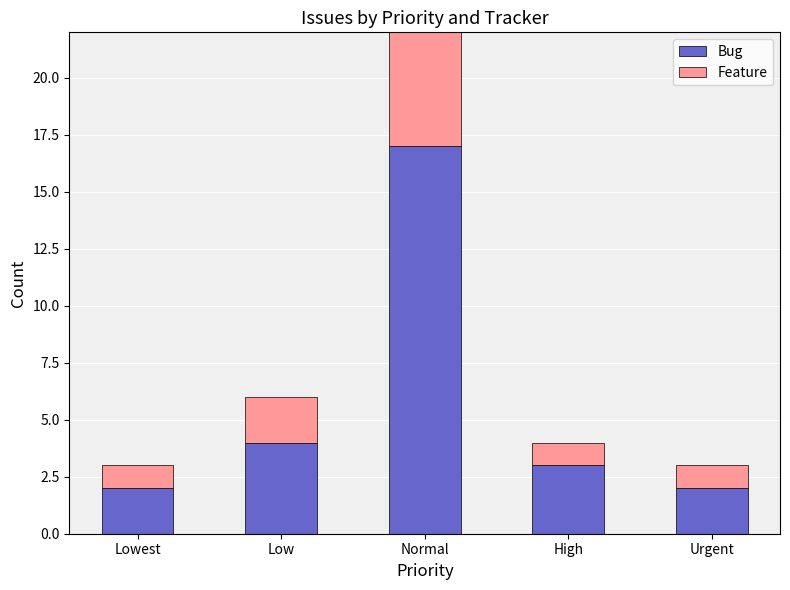

Reading left to right, list the values for the Bug series.

Lowest=2	Low=4	Normal=17	High=3	Urgent=2